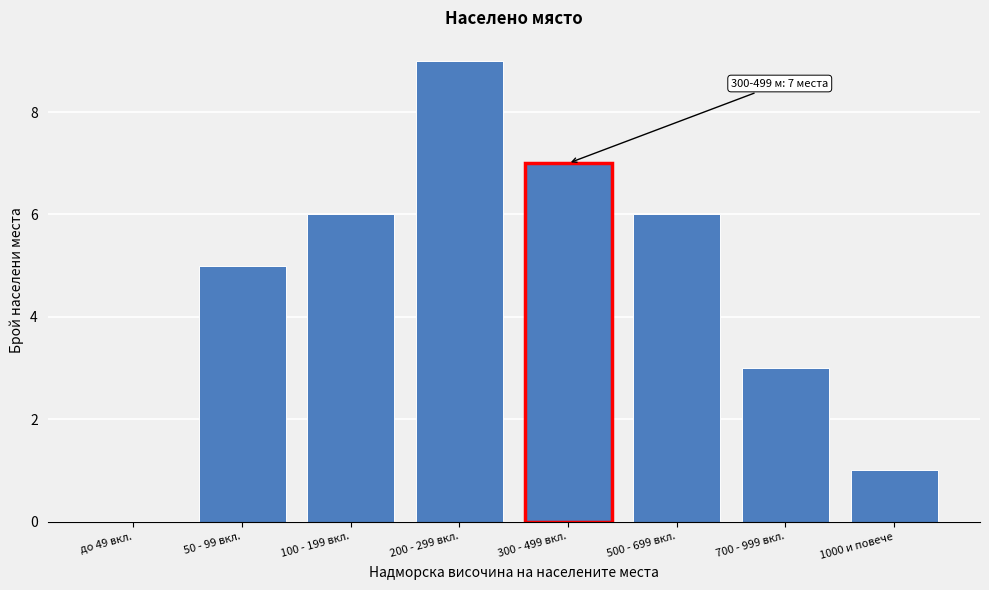

Reading left to right, list all the values displayed in this chart.

до 49 вкл.=0	50 - 99 вкл.=5	100 - 199 вкл.=6	200 - 299 вкл.=9	300 - 499 вкл.=7	500 - 699 вкл.=6	700 - 999 вкл.=3	1000 и повече=1